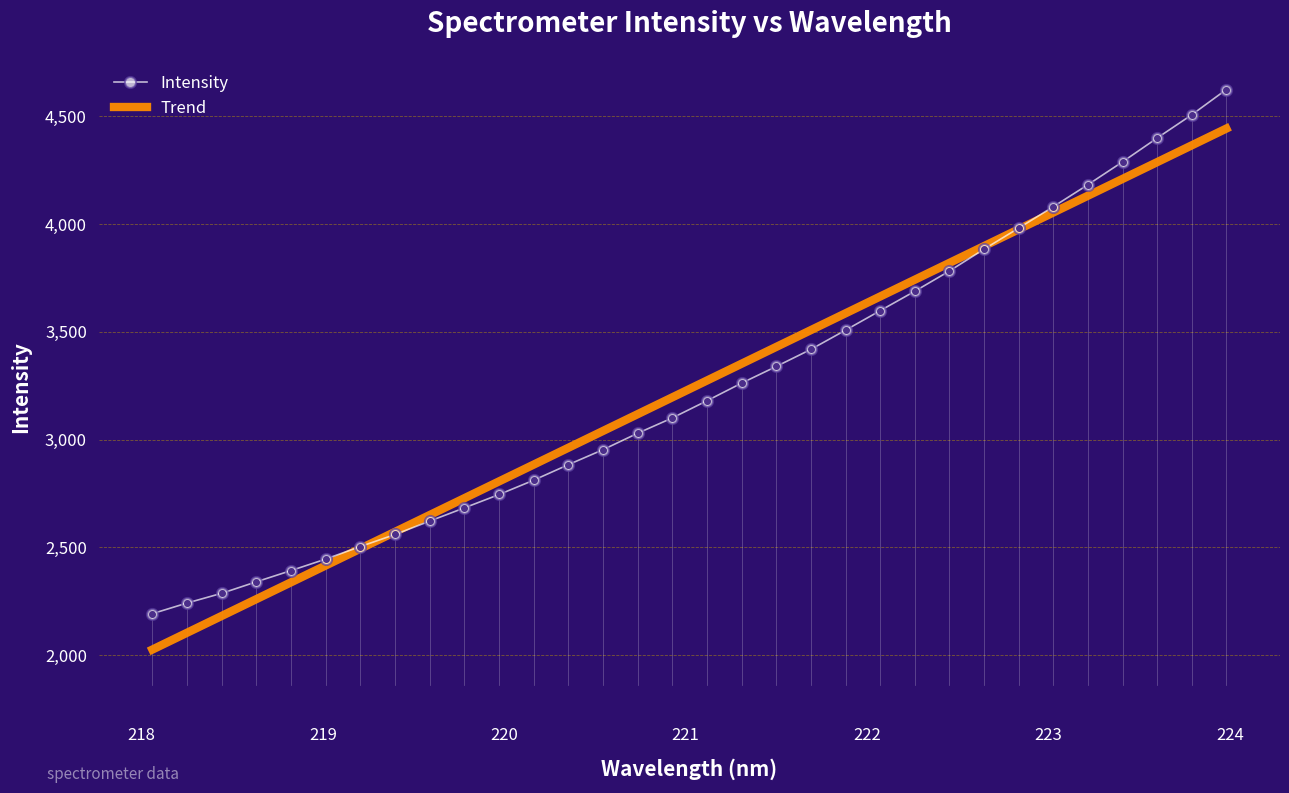

What is the maximum value shown in the chart?

4623.9